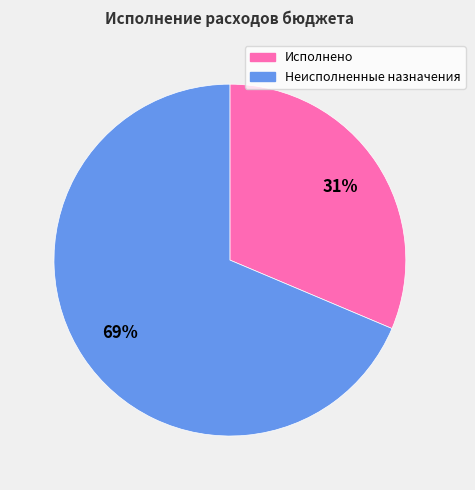

How many slices are in this pie chart?

2